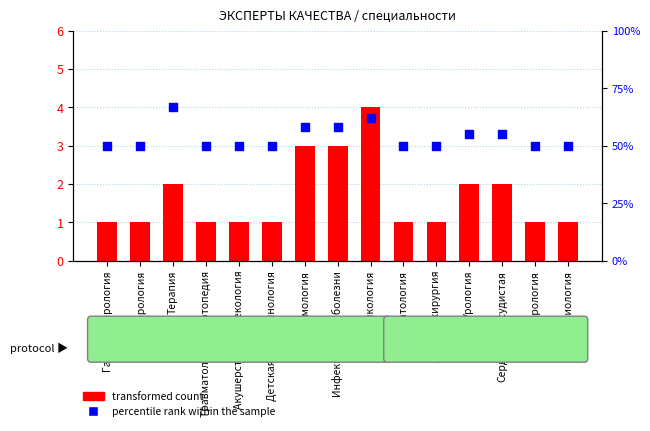

Which series has the widest spread of Y values?

percentile rank within the sample